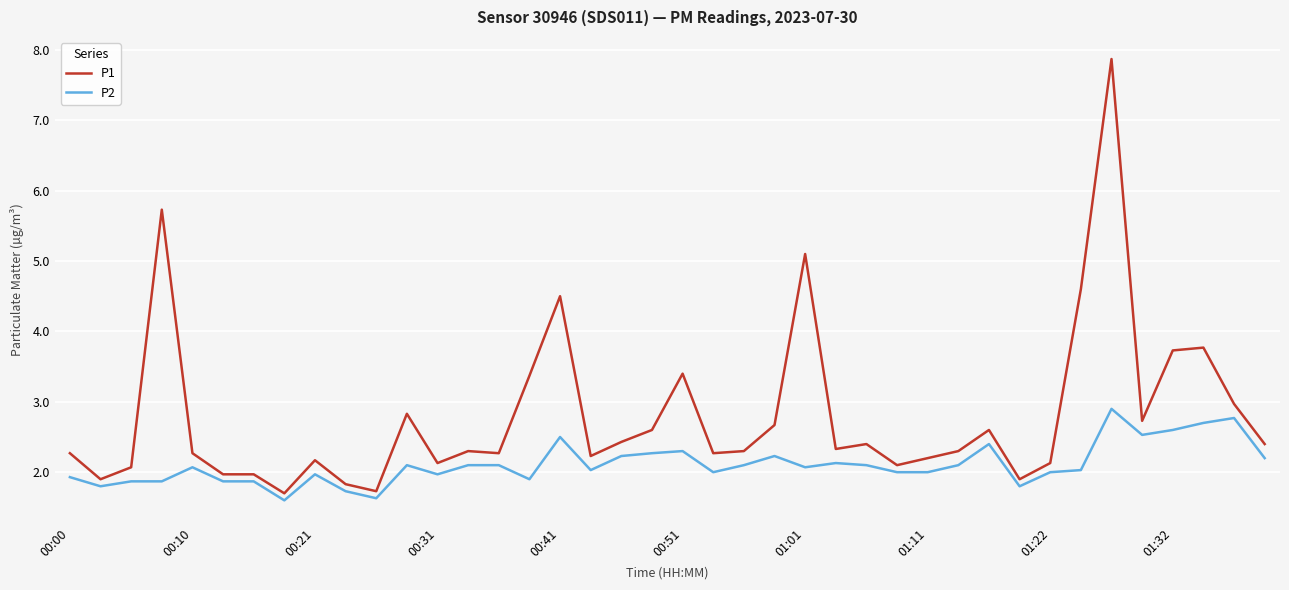

Which series has the largest total across all categories?

P1